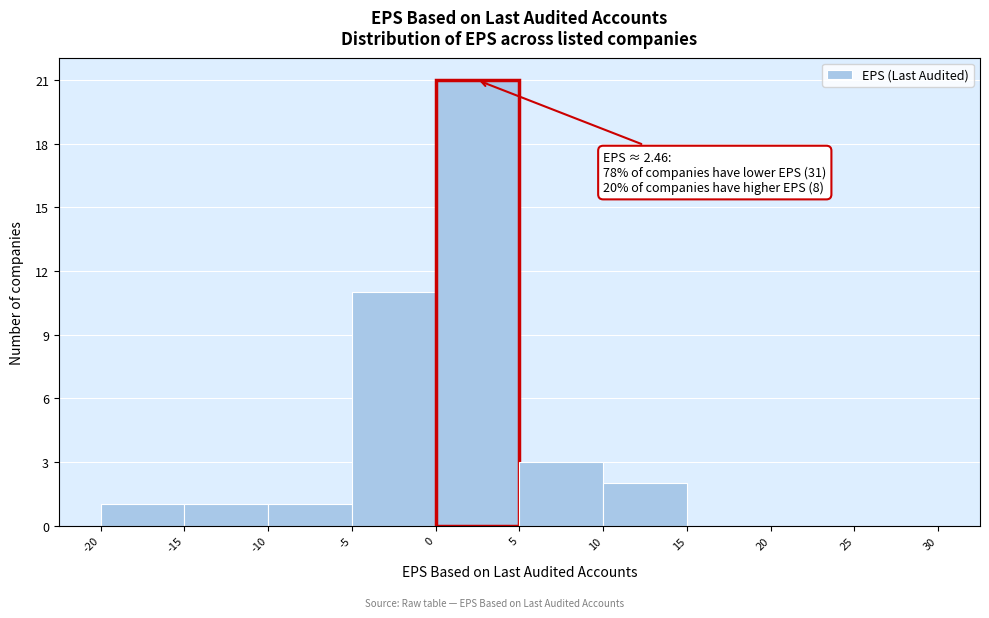

Over which range of the x-axis is the bar tallest?

0 to 5